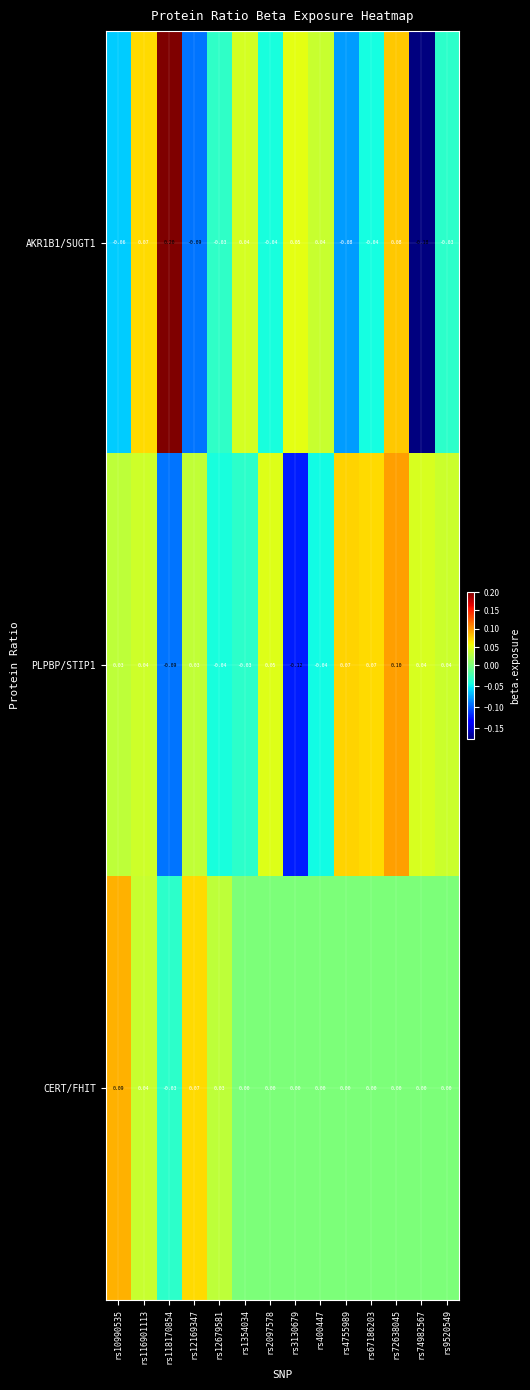

Which series has the largest total across all categories?

CERT/FHIT